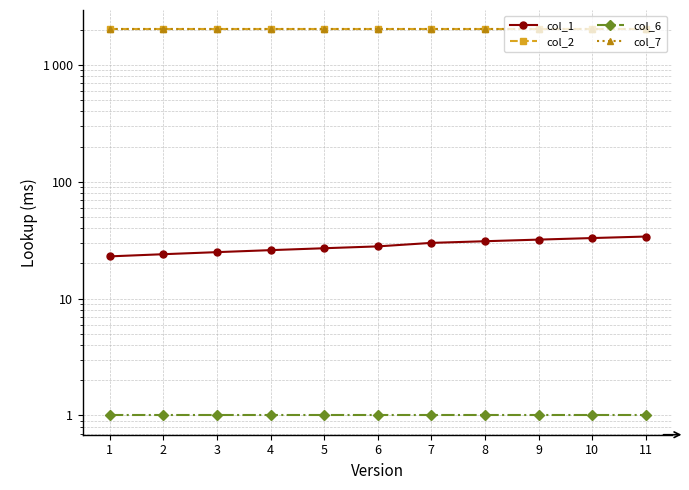

True or false: col_7 has more than 1 points higher than both neighbors.

False